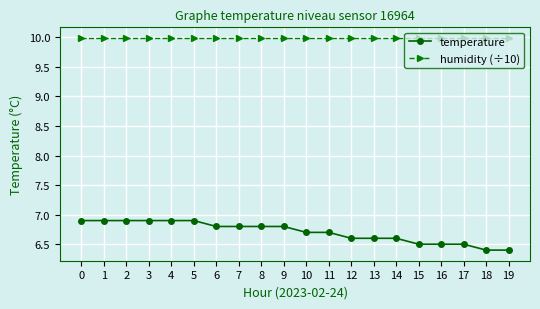

What is the difference between the temperature values at 18 and 6?

0.4